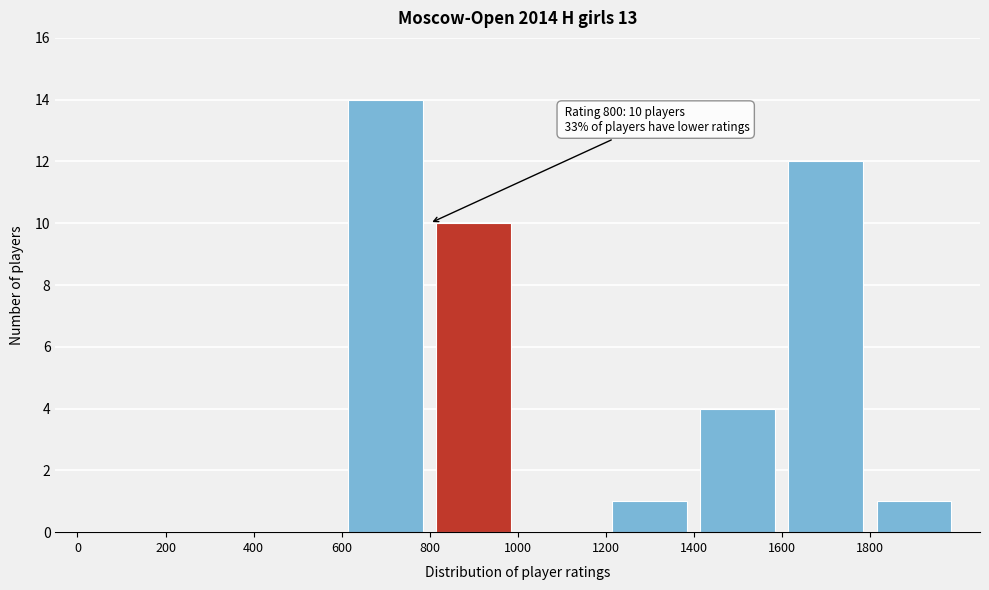

Over which range of the x-axis is the bar tallest?

600 to 800